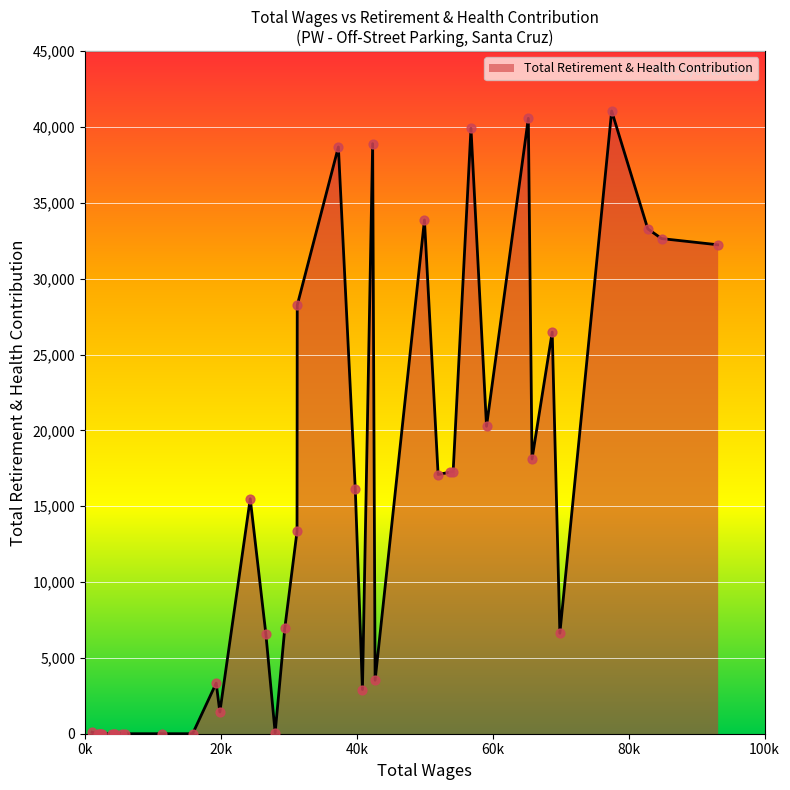

What is the maximum value shown in the chart?

41057